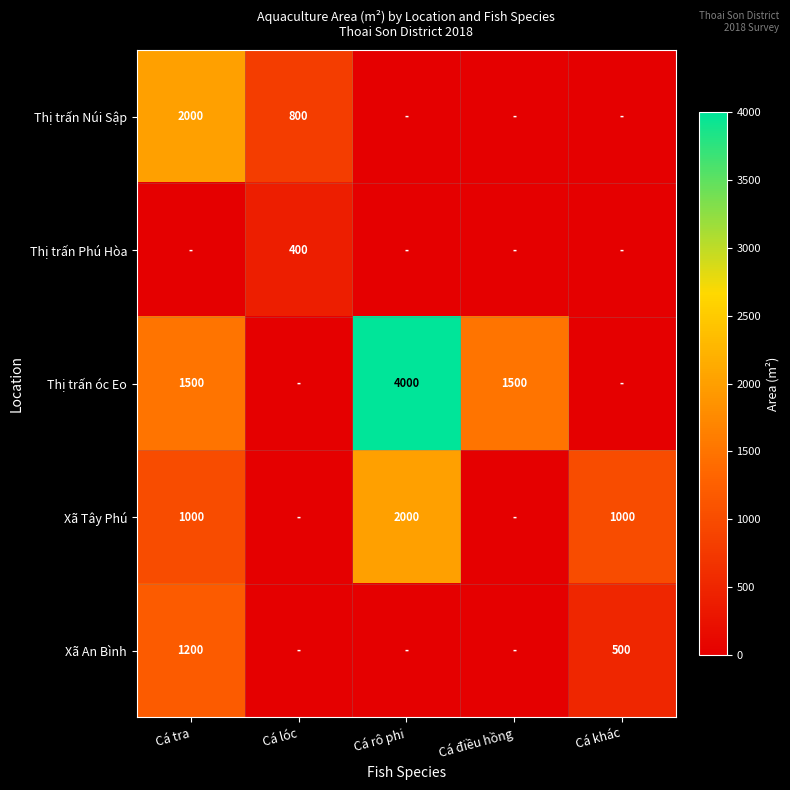

What is the sum of the Thị trấn Núi Sập values at Cá lóc and Cá tra?

2800